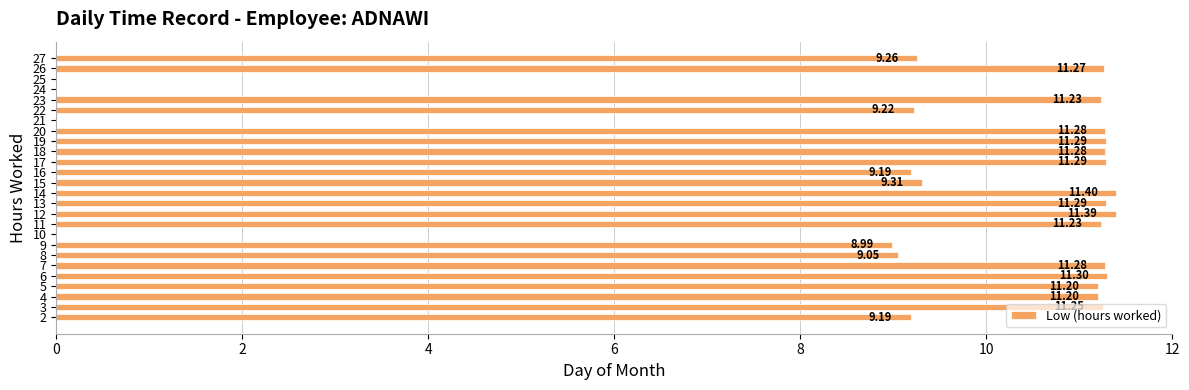

What is the change in value from 7 to 8?

-2.2